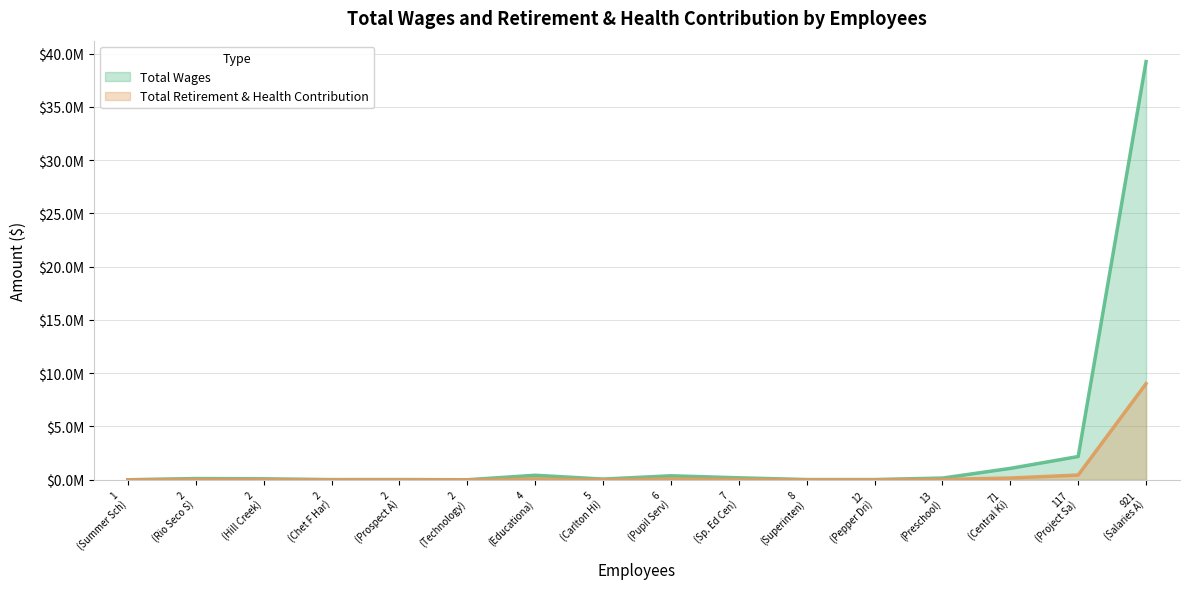

How many data points does each series have?

16